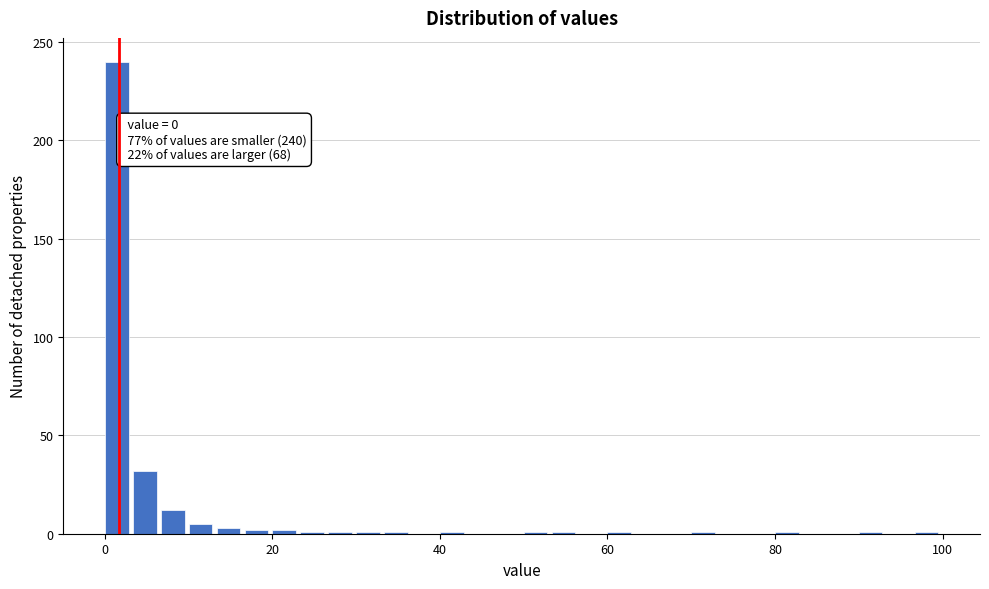

Around what value on the x-axis is the tallest bar? Give the approximate position of its centre, as read against the axis.

2